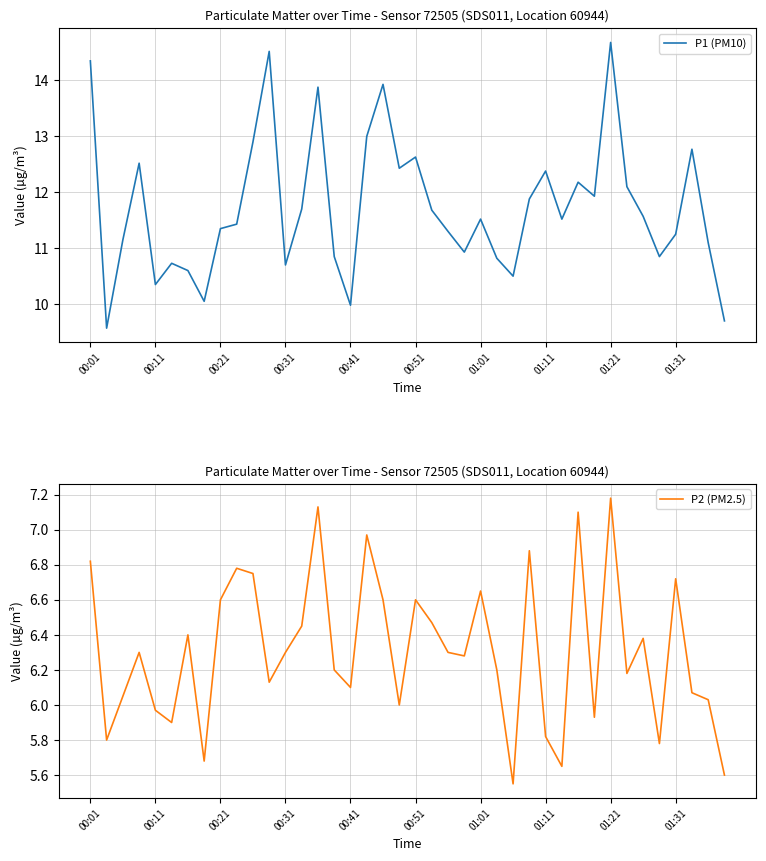

True or false: P2 (PM2.5) and P1 (PM10) cross at least once.

False